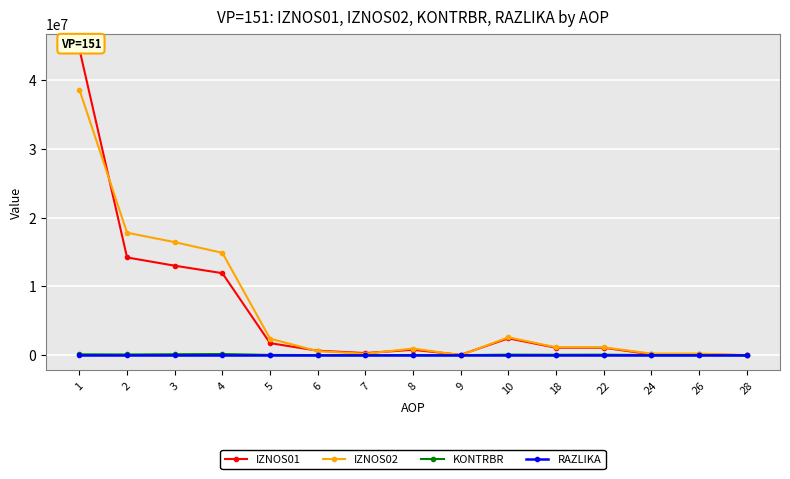

At which label does IZNOS02 first exceed 1146052?

1